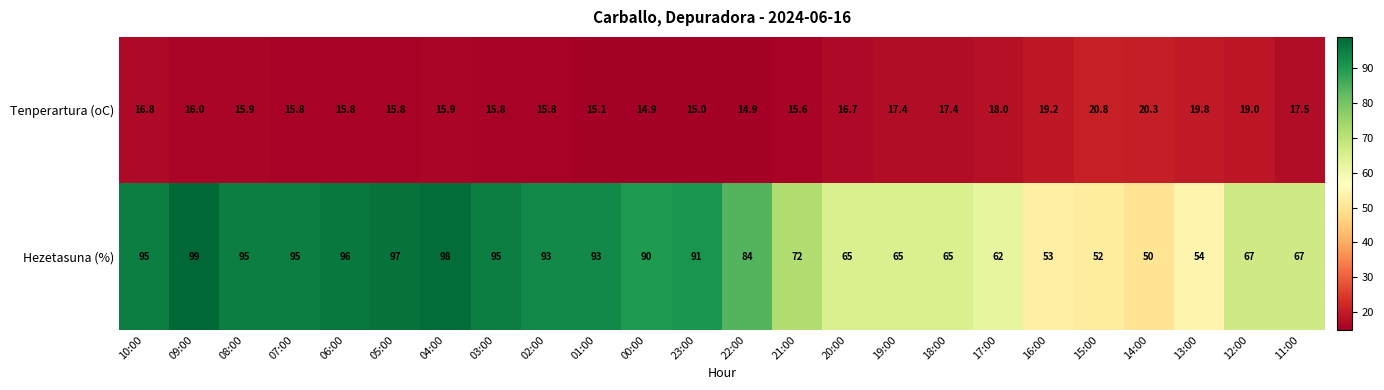

Rank the series at 16:00 from highest to lowest value.

Hezetasuna (%), Tenperartura (oC)